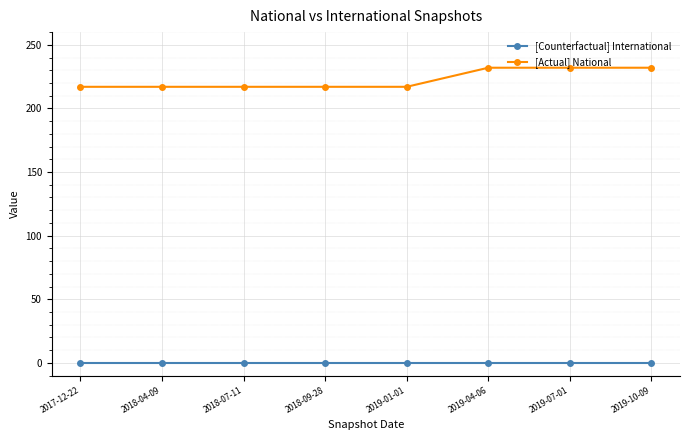

What is the value of the [Actual] National point at the 3rd from the left?

217